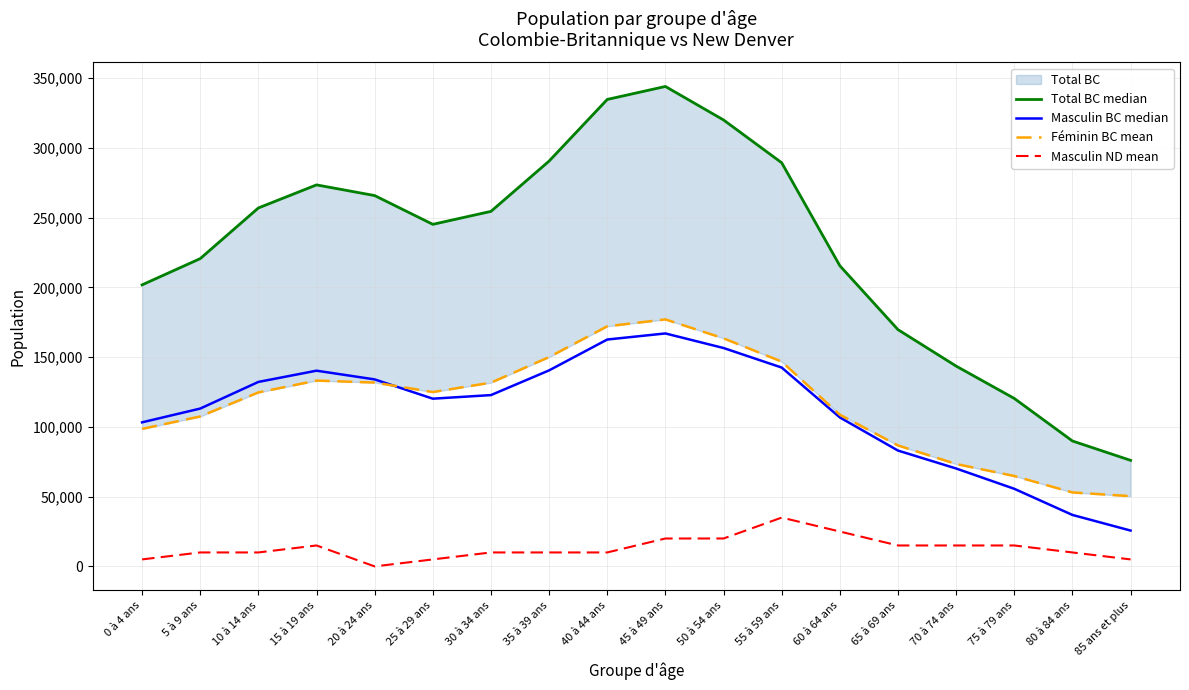

What is the difference between the Masculin ND mean values at 40 à 44 ans and 50 à 54 ans?

10000